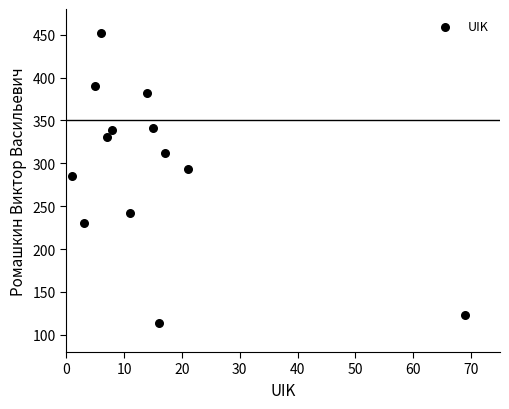

What is the range of Y values (max minus min)?

338